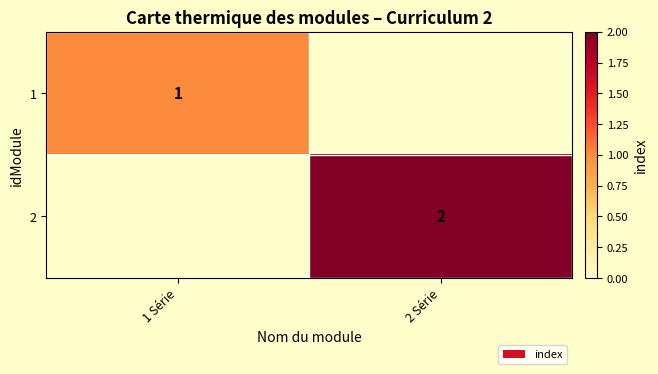

The 1 series shows 1 at 1 Série. True or false?

True